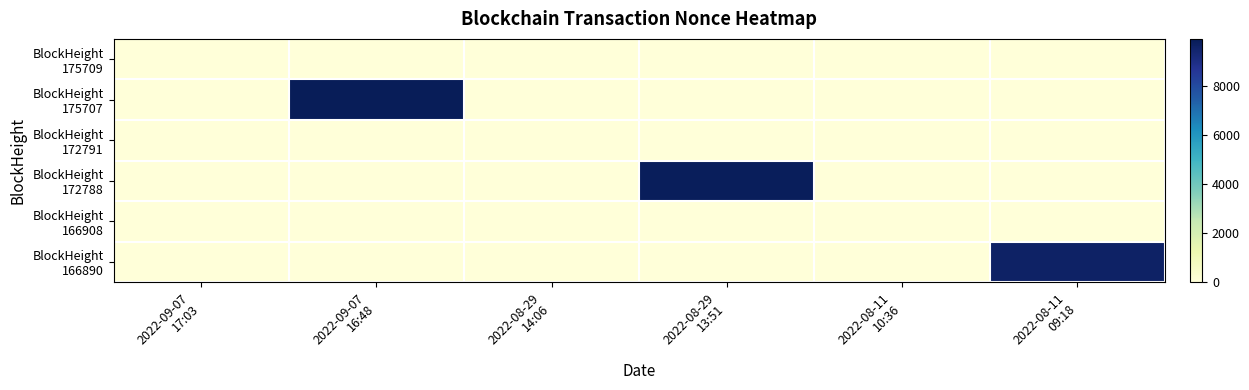

What is the spread (max minus min) of values at 2022-09-07
17:03?

2